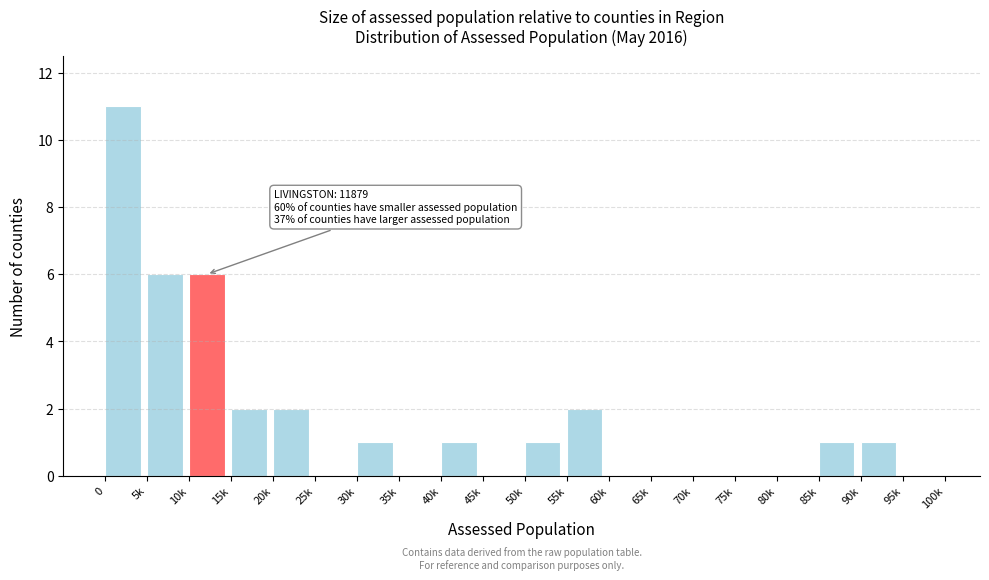

Which has a higher value, 90k or 55k?

55k